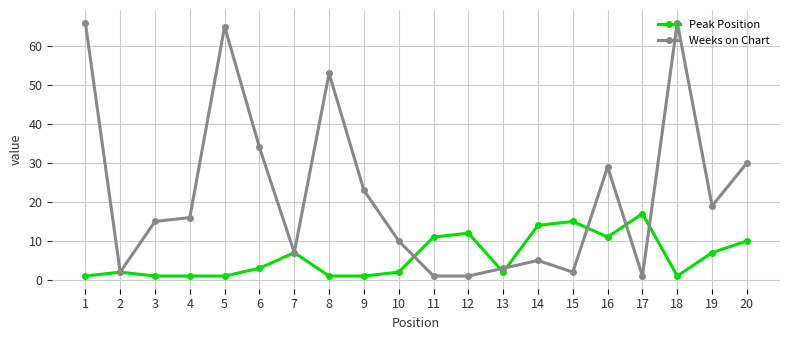

At which category does Weeks on Chart reach its first local valley?

2